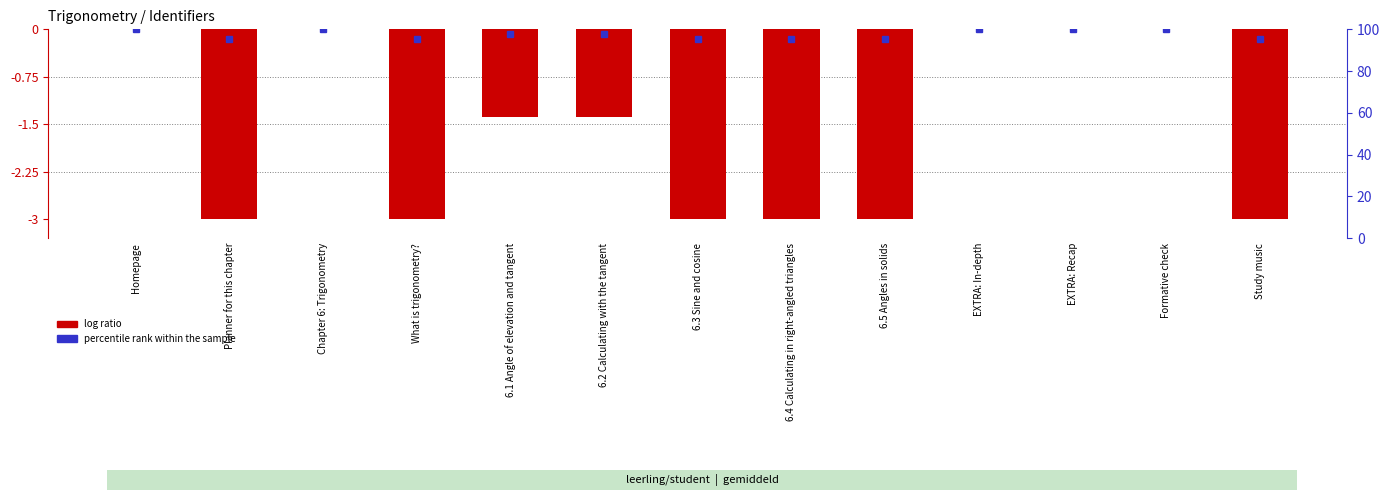

List the labels in order of value, largest first.

Homepage, Chapter 6: Trigonometry, EXTRA: In-depth, EXTRA: Recap, Formative check, 6.1 Angle of elevation and tangent, 6.2 Calculating with the tangent, 6.3 Sine and cosine, 6.4 Calculating in right-angled triangles, 6.5 Angles in solids, Planner for this chapter, What is trigonometry?, Study music